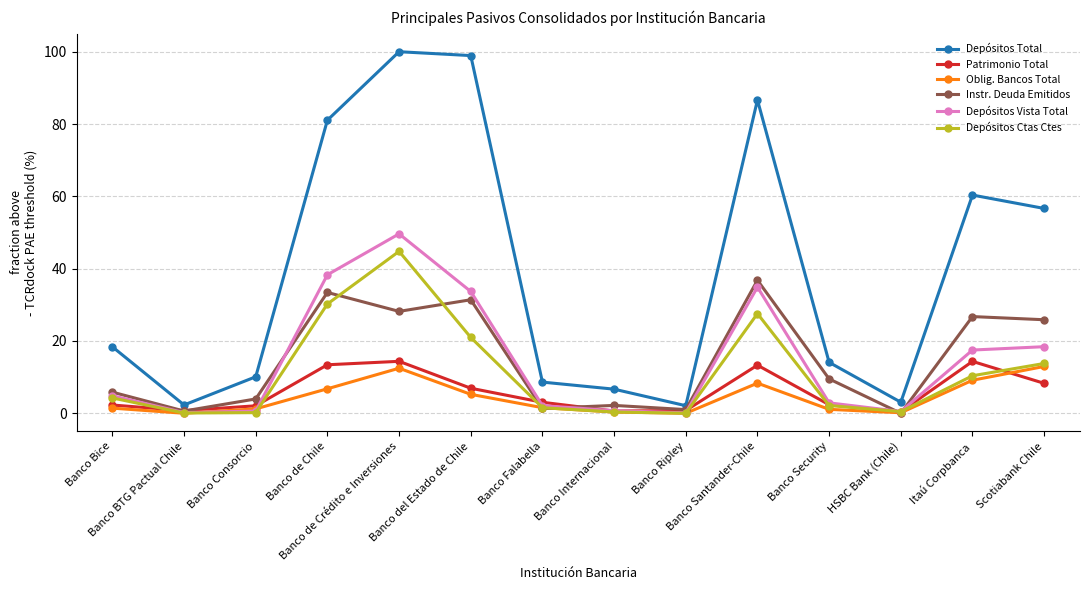

In Depósitos Ctas Ctes, how many points are lower than both neighbors (excluding endpoints)?

3